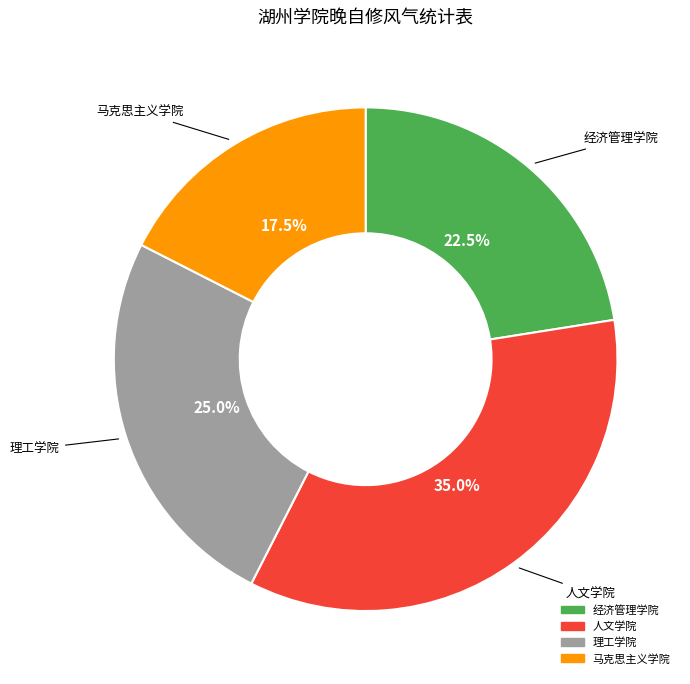

Rank the categories by value from lowest to highest.

马克思主义学院, 经济管理学院, 理工学院, 人文学院